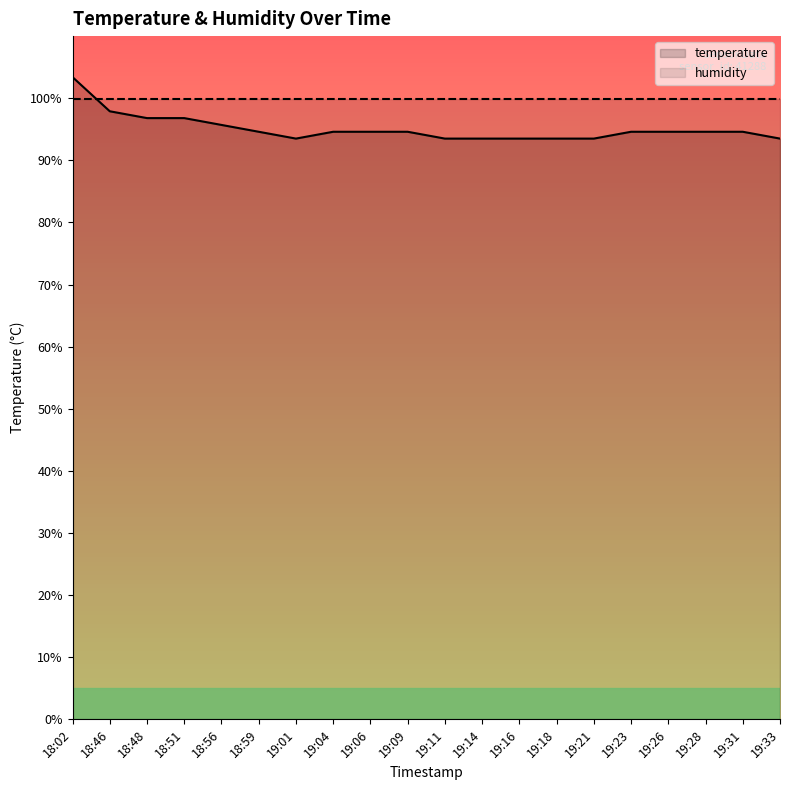

Is it true that the value at 18:56 is 95.7?

True